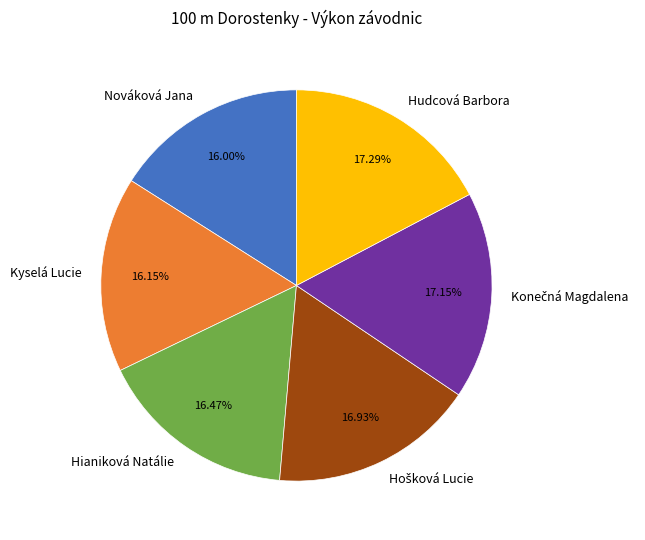

Does any single category account for the majority?

No